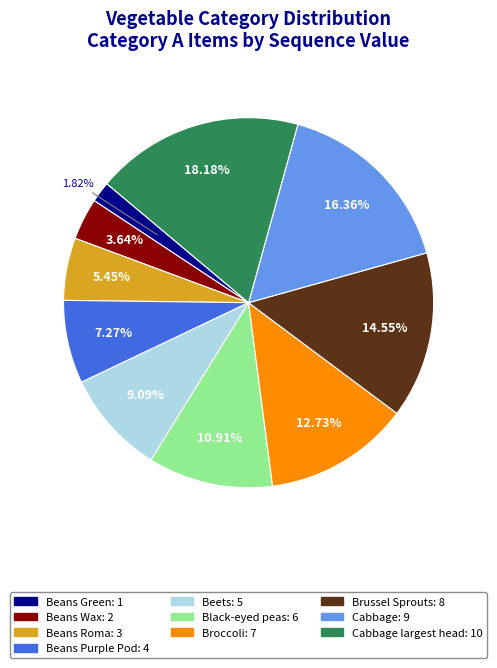

Does any single category account for the majority?

No